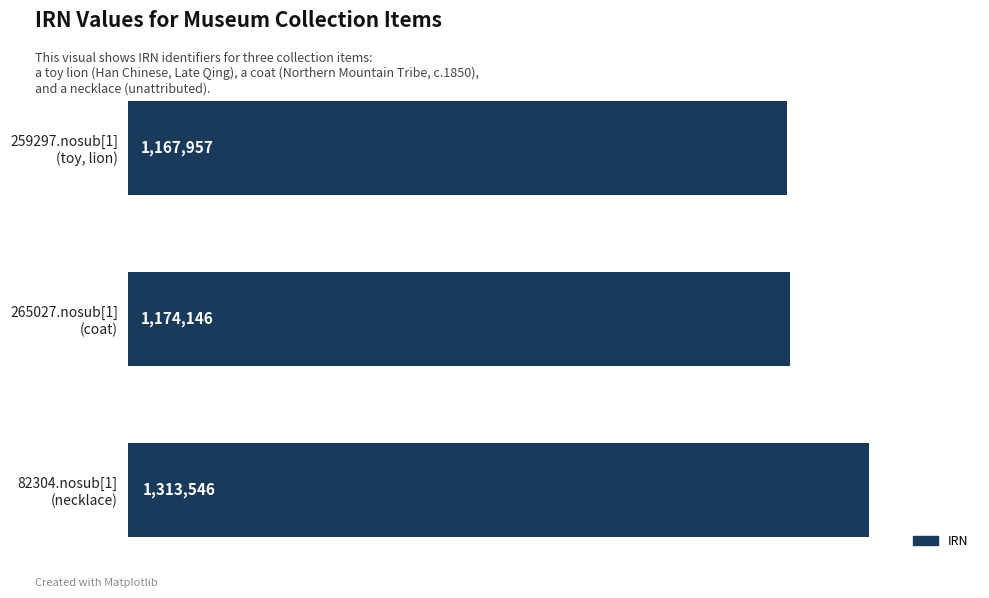

Does the chart contain any negative values?

No